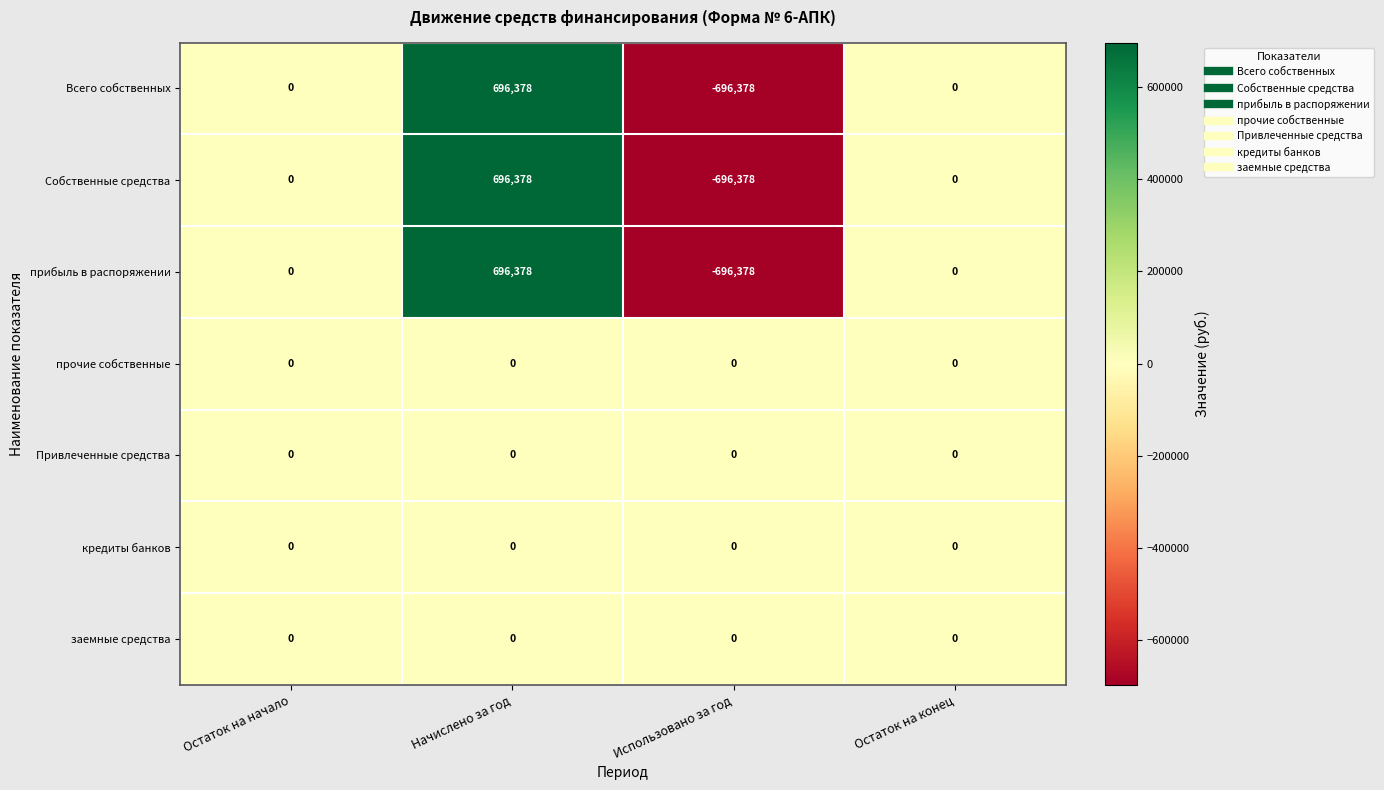

Reading left to right, what are all the values shown in this chart?

Всего собственных: 0	696378	-696378	0
Собственные средства: 0	696378	-696378	0
прибыль в распоряжении: 0	696378	-696378	0
прочие собственные: 0	0	0	0
Привлеченные средства: 0	0	0	0
кредиты банков: 0	0	0	0
заемные средства: 0	0	0	0